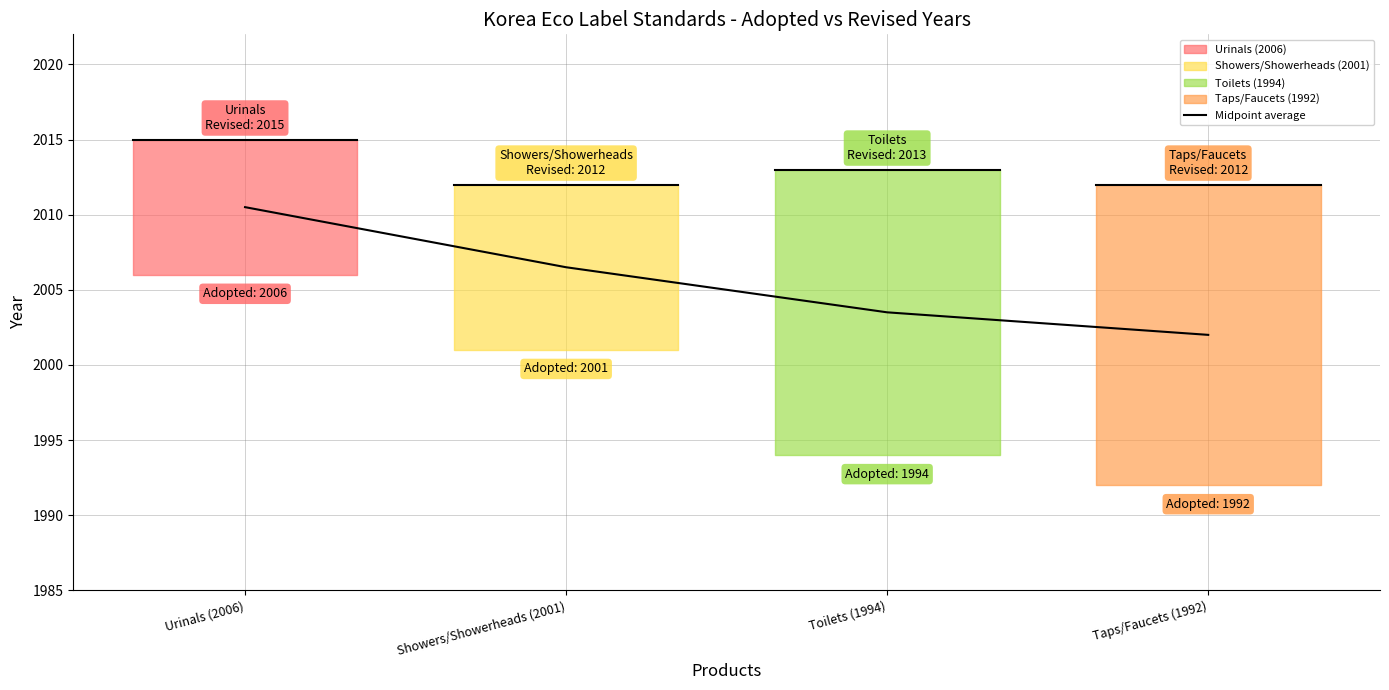

The value at Taps/Faucets (1992) is 2002.0. True or false?

True